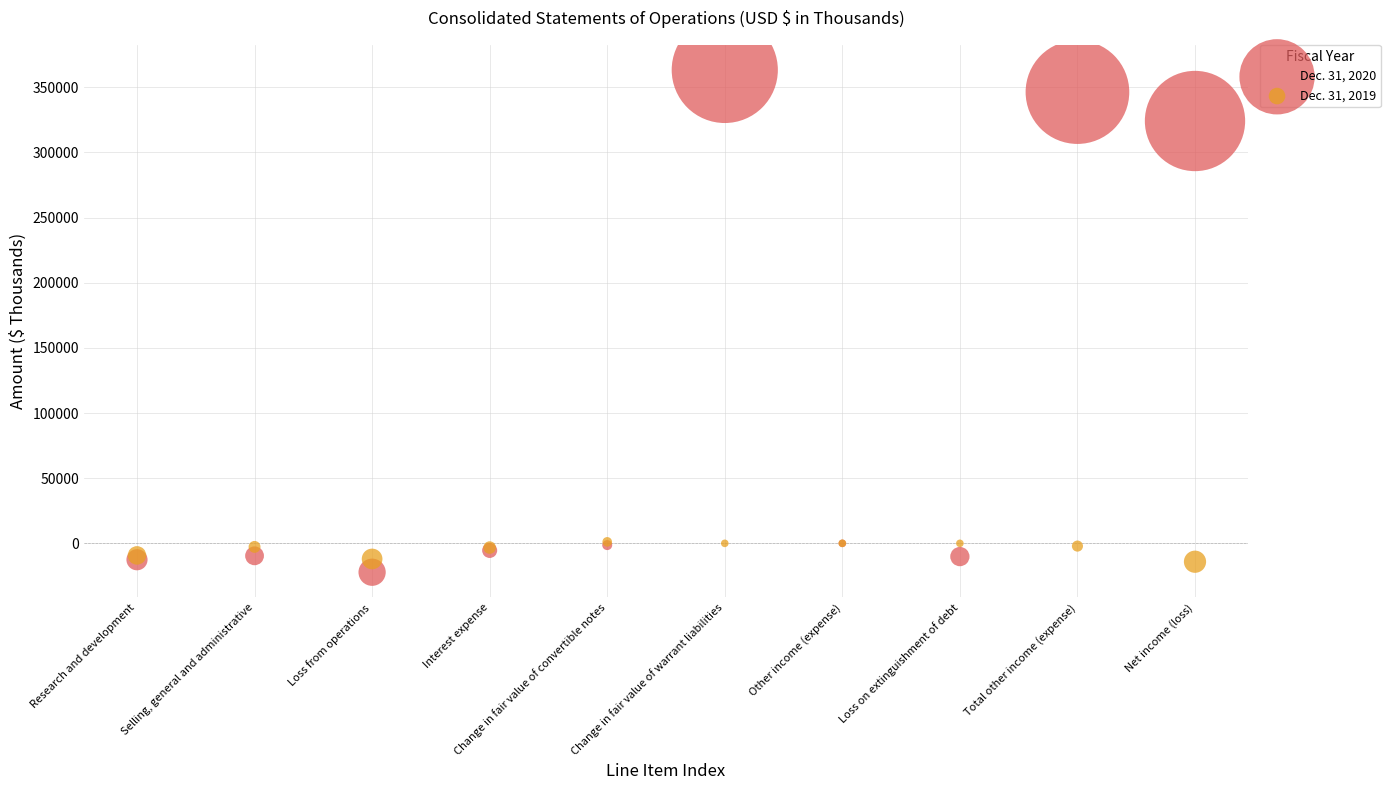

Across all series, what Y value is closest to 170558?

324117